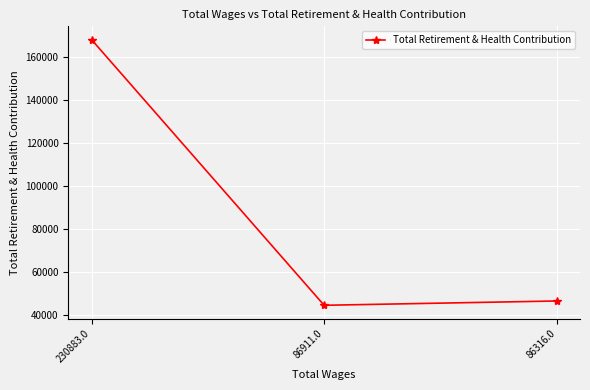

Reading right to left, list all the values displayed in this chart.

46626	44625	167908